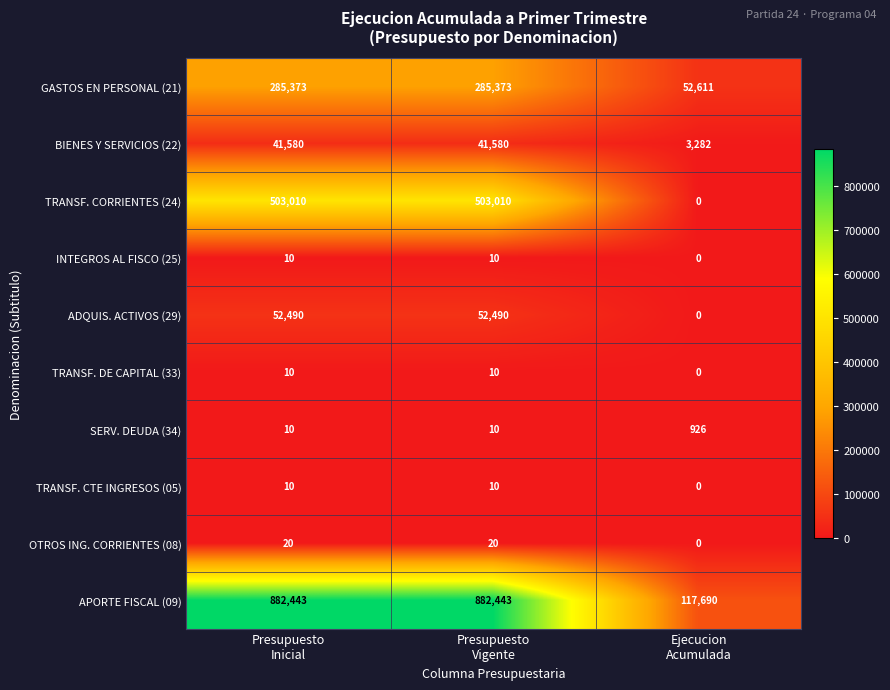

Which series has the largest range (max minus min)?

APORTE FISCAL (09)